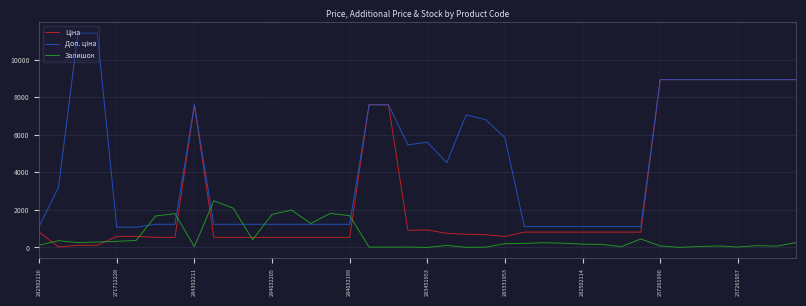

Rank the categories by Залишок value from lowest to highest.

20, 22, 33, 23, 17, 18, 19, 36, 257261990, 30, 34, 38, 32, 35, 37, 21, 282502116, 29, 28, 24, 25, 27, 26, 39, 284392211, 284032205, 284032199, 271712228, 283451953, 11, 31, 14, 283331953, 16, 12, 282502114, 15, 13, 10, 257261957